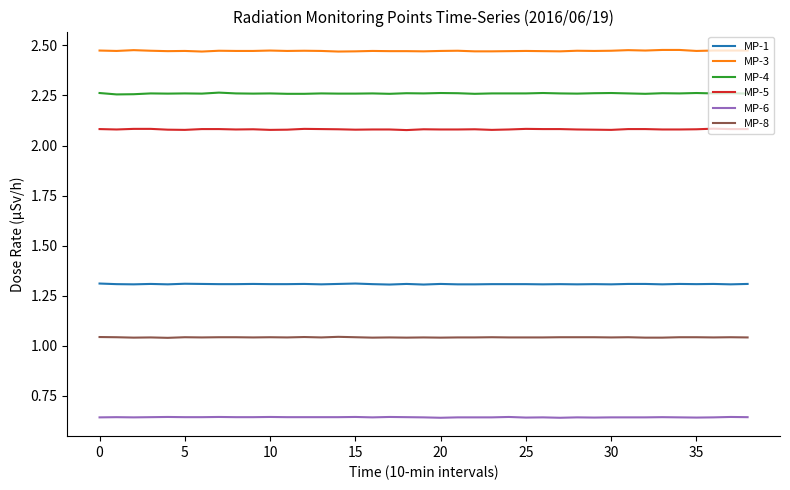

Rank the series by their maximum value, from lowest to highest.

MP-6, MP-8, MP-1, MP-5, MP-4, MP-3